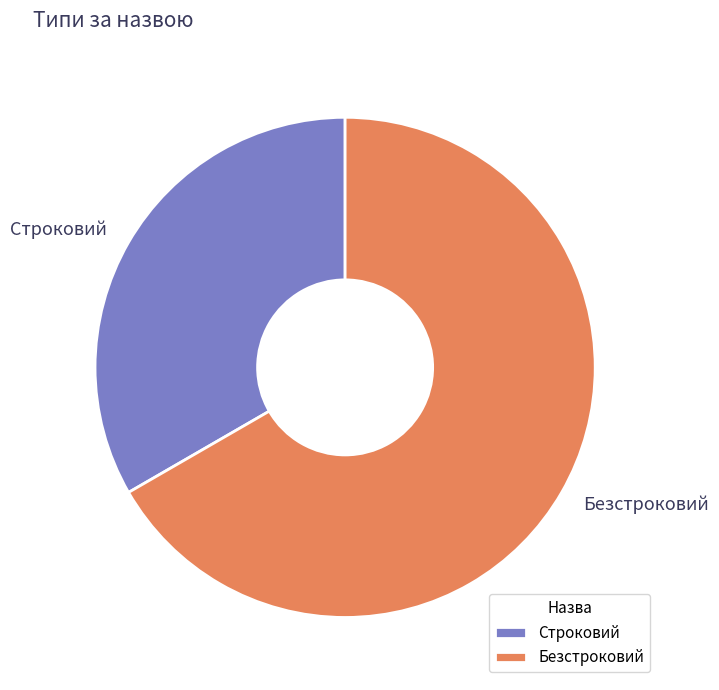

Count the number of slices in the pie.

2